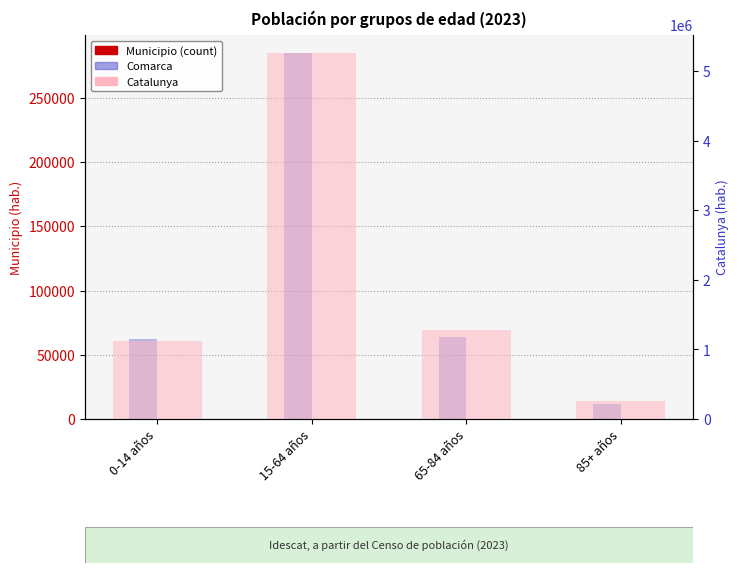

How many data points in Comarca are above 63744?

1